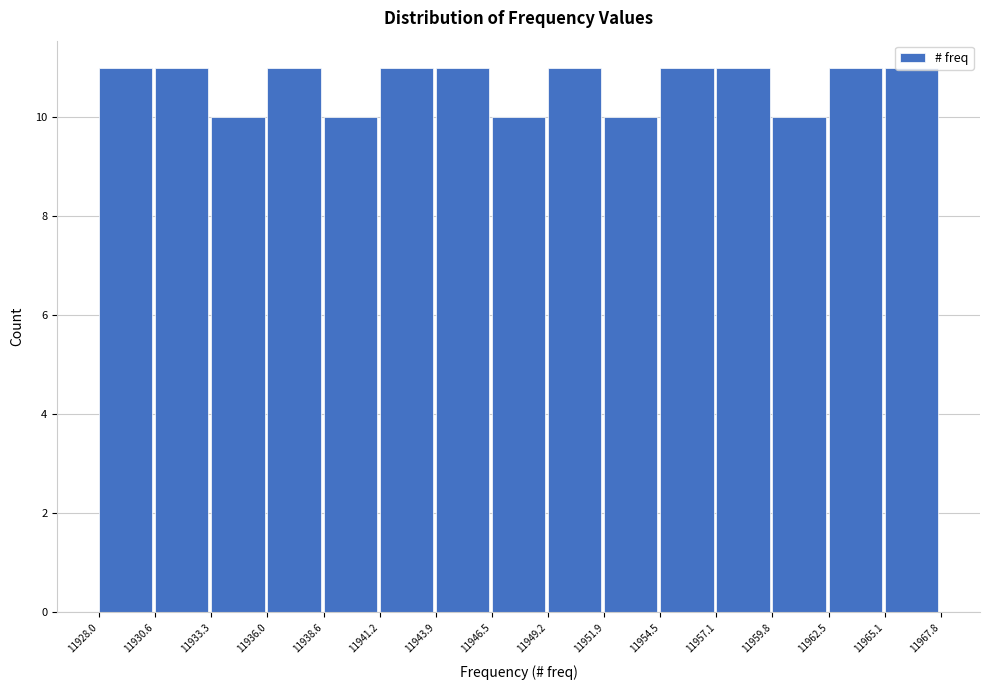

How tall is the bar that spans 11938.6 to 11941.2 on the x-axis? The values are not printed on the chart, so give them approximately, as read against the axis.

10